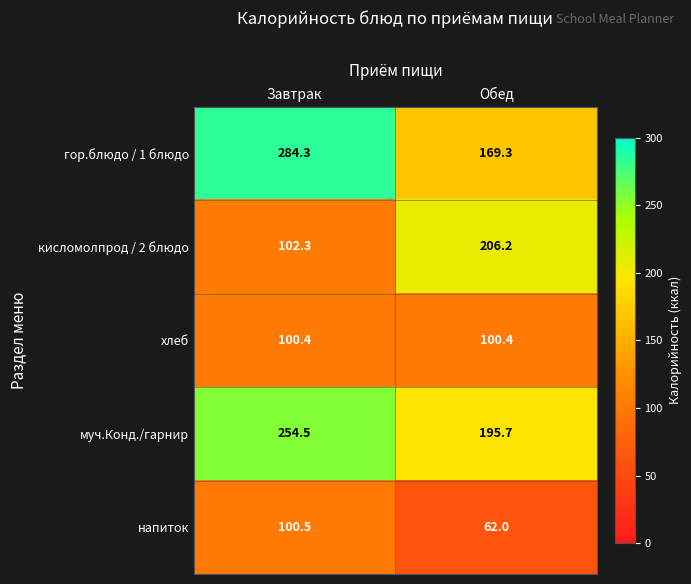

Reading left to right, what are all the values shown in this chart?

гор.блюдо / 1 блюдо: Завтрак=284.3	Обед=169.3
кисломолпрод / 2 блюдо: Завтрак=102.3	Обед=206.2
хлеб: Завтрак=100.4	Обед=100.4
муч.Конд./гарнир: Завтрак=254.5	Обед=195.7
напиток: Завтрак=100.5	Обед=62.0